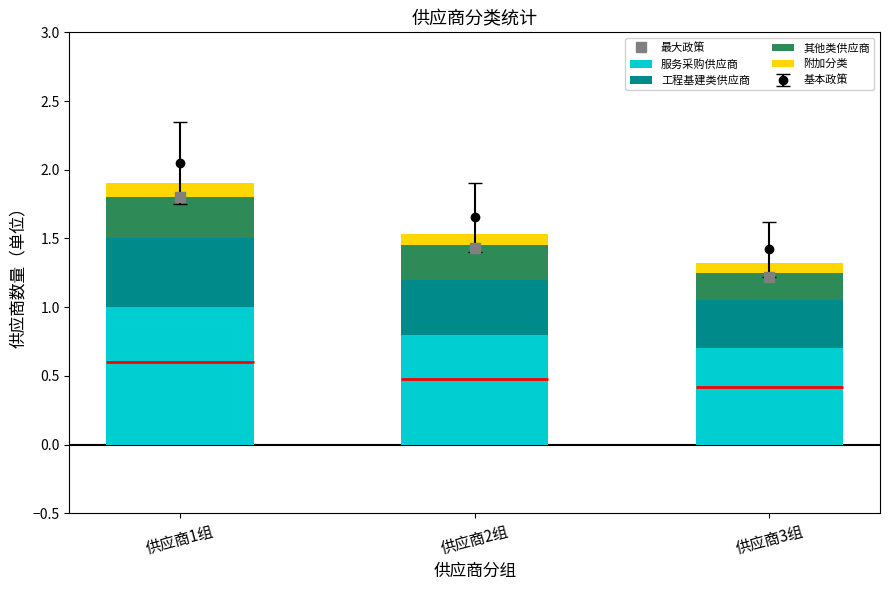

Which category has the lowest value across all series?

供应商3组